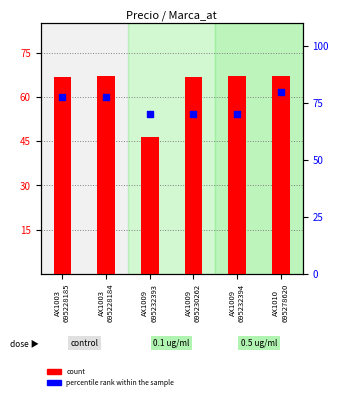

At how many categories does at least one series exceed 58?

6